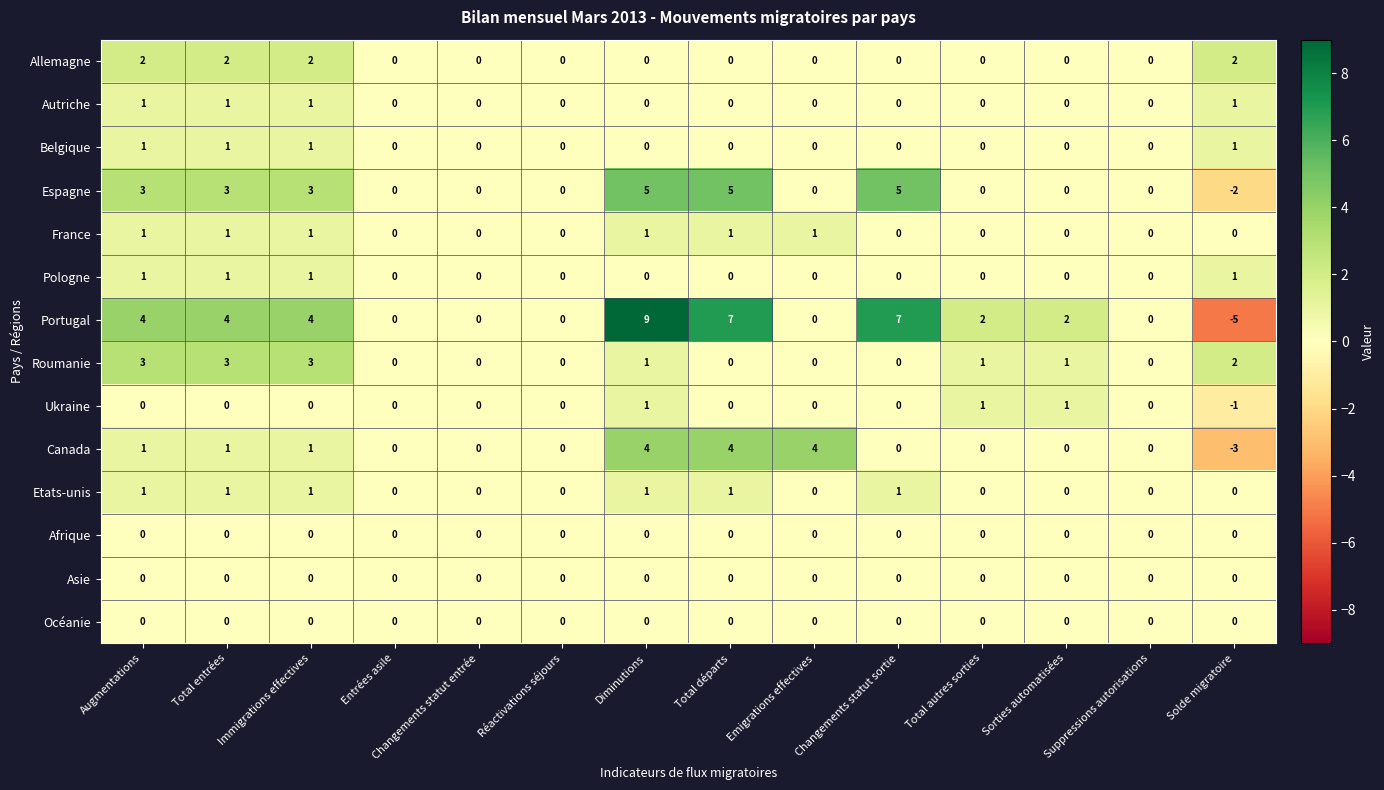

Is it true that Portugal equals 6 at Augmentations?

False